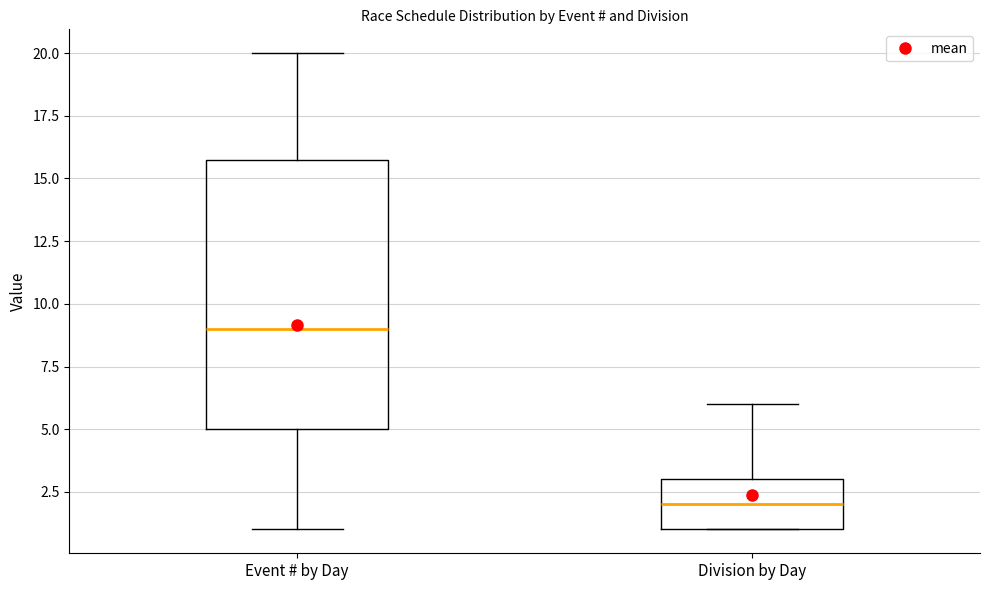

Reading left to right, read every box against the y-axis: the position of its median line, the range the box covers, and the ends of its whiskers. The values are not printed on the chart, so give them approximately, as read against the axis.

Event # by Day: median 9, box 5 to 16, whiskers 1 to 20
Division by Day: median 2, box 1 to 3, whiskers 1 to 6